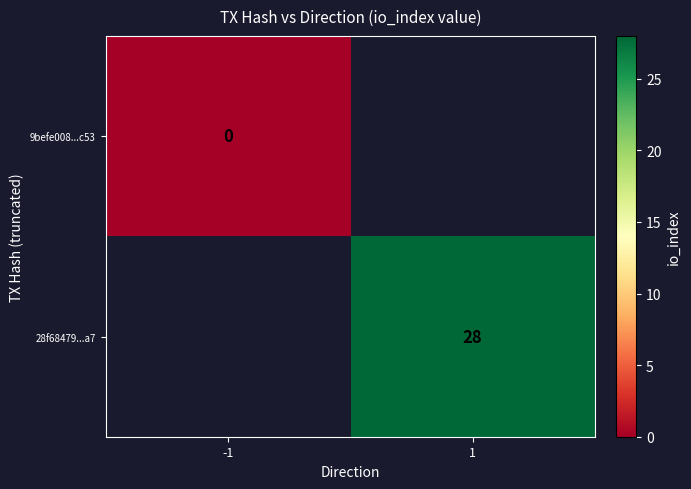

The 28f68479...a7 series shows 43 at 1. True or false?

False